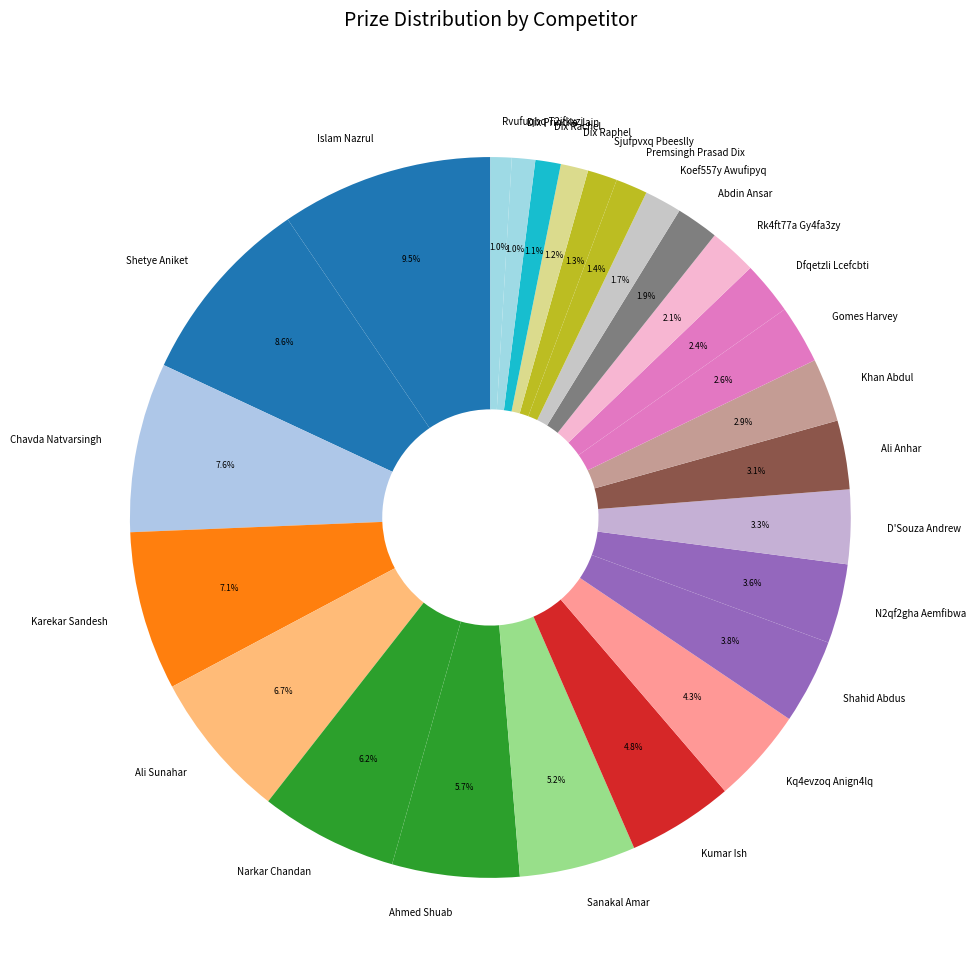

Does any single category account for the majority?

No